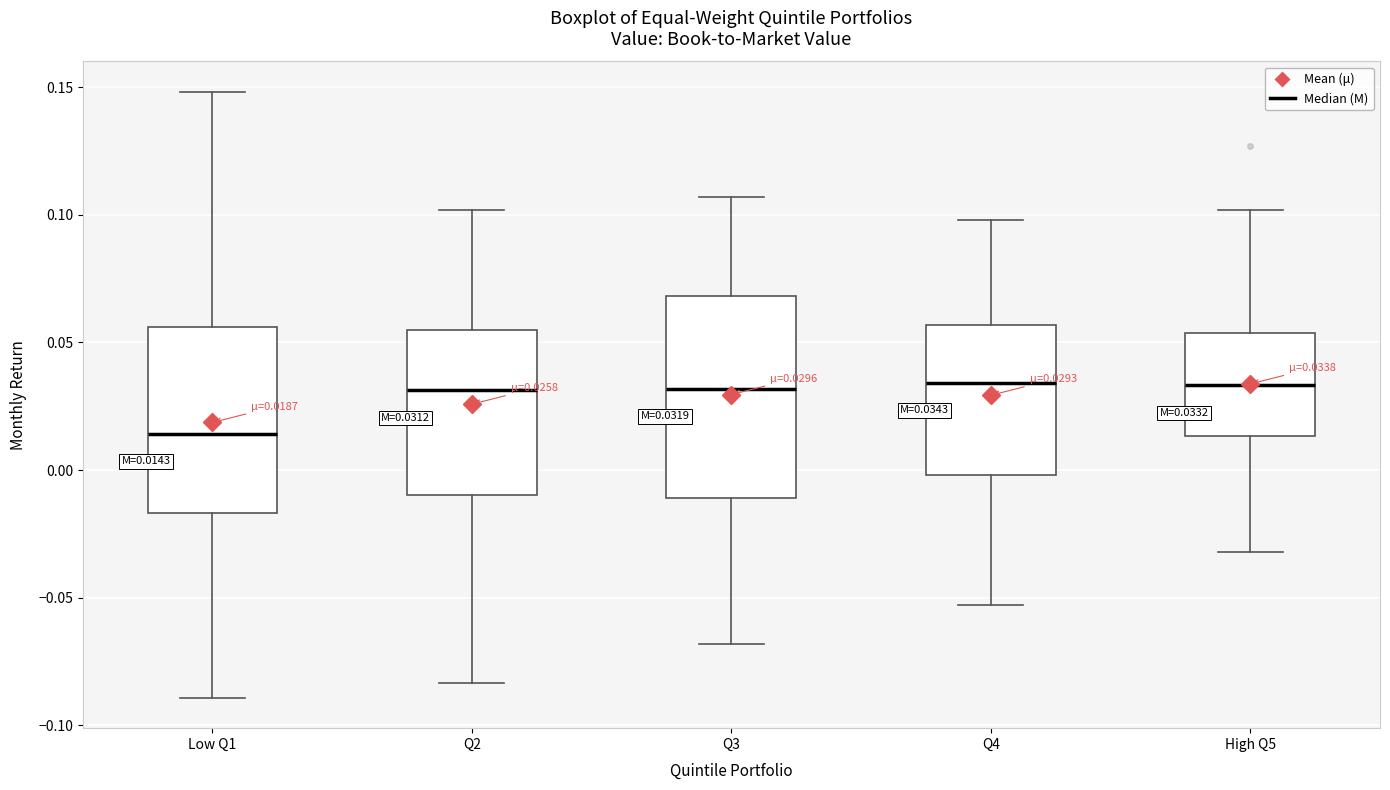

Comparing the boxes themselves (not the whiskers), which one is the tallest?

Q3